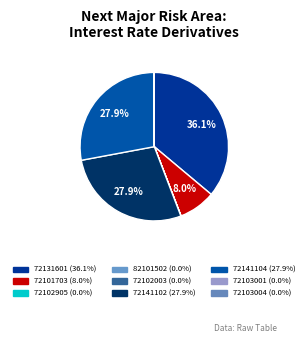

Which category has the biggest portion of the pie?

72131601